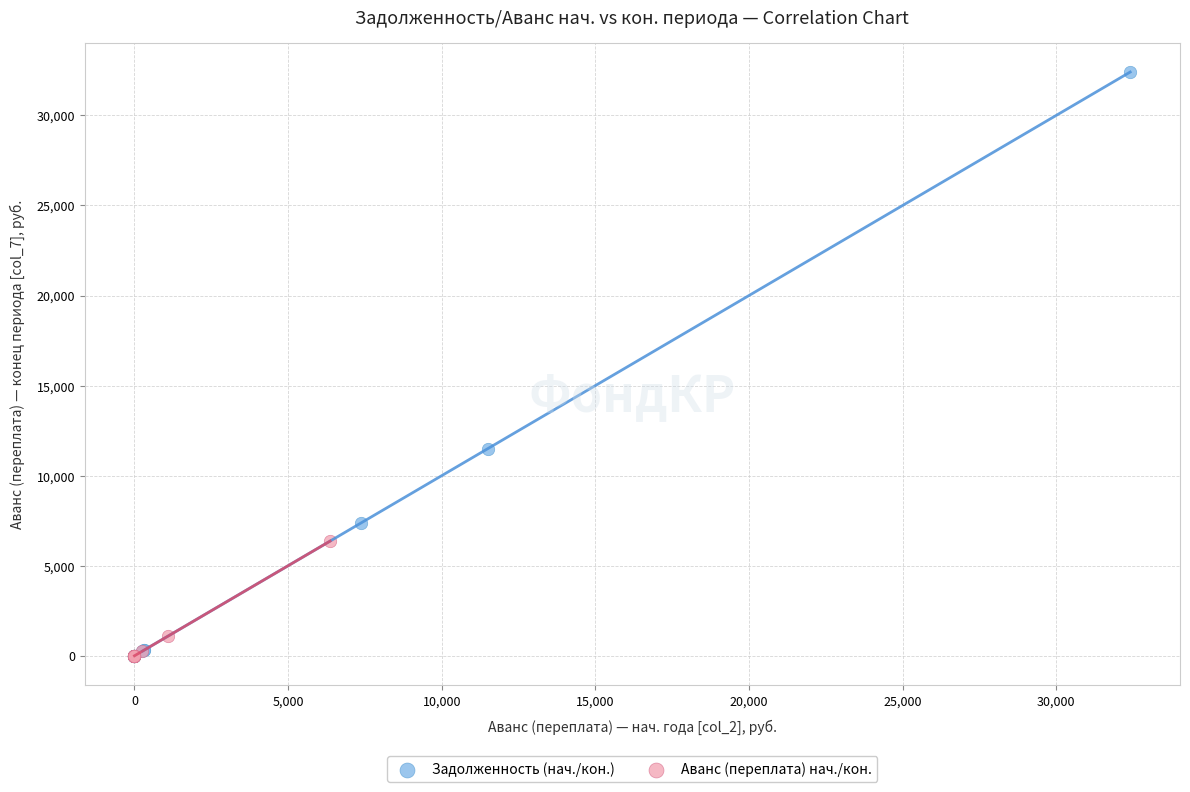

Which series has the widest spread of Y values?

Задолженность (нач./кон.)